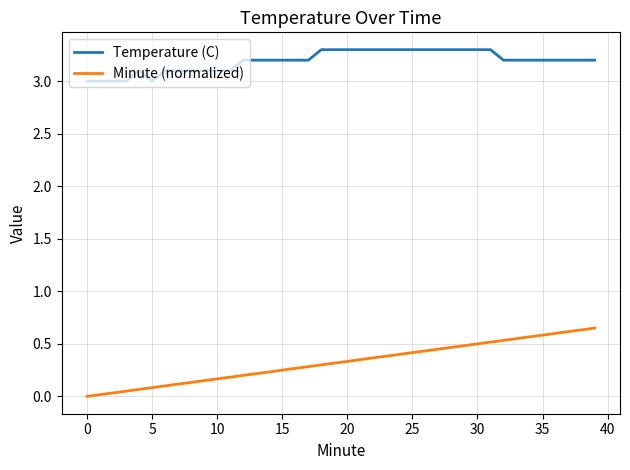

Which series has the largest total across all categories?

Temperature (C)